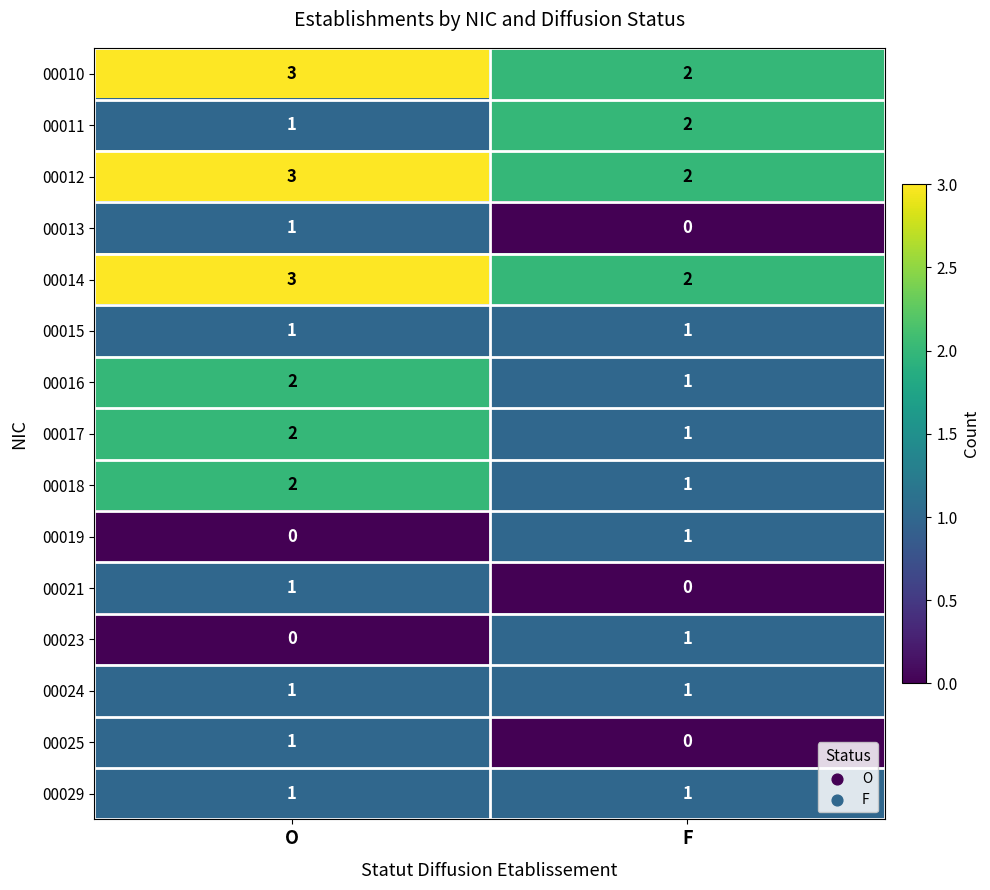

What is the sum of the 00016 values at F and O?

3